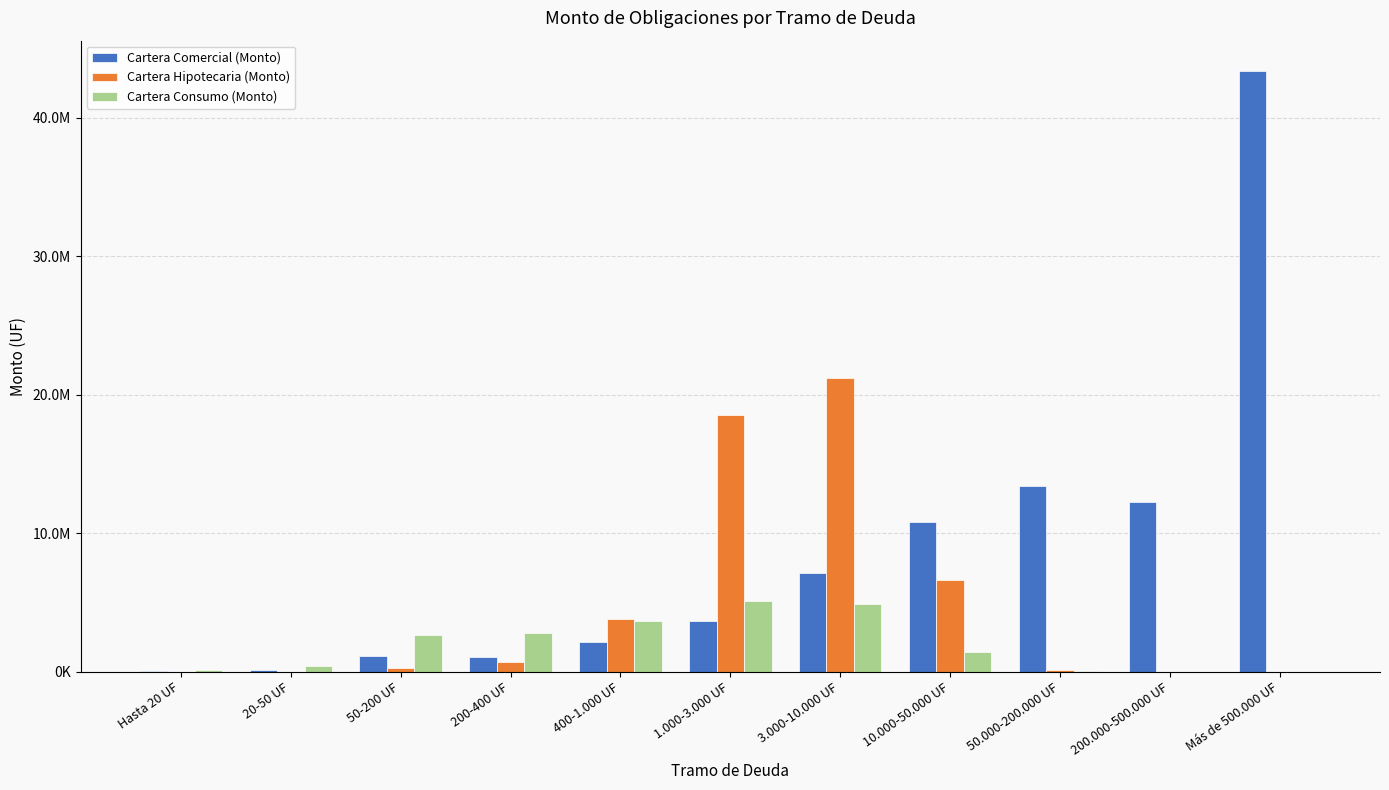

What are all the series names shown in the legend?

Cartera Comercial (Monto), Cartera Hipotecaria (Monto), Cartera Consumo (Monto)